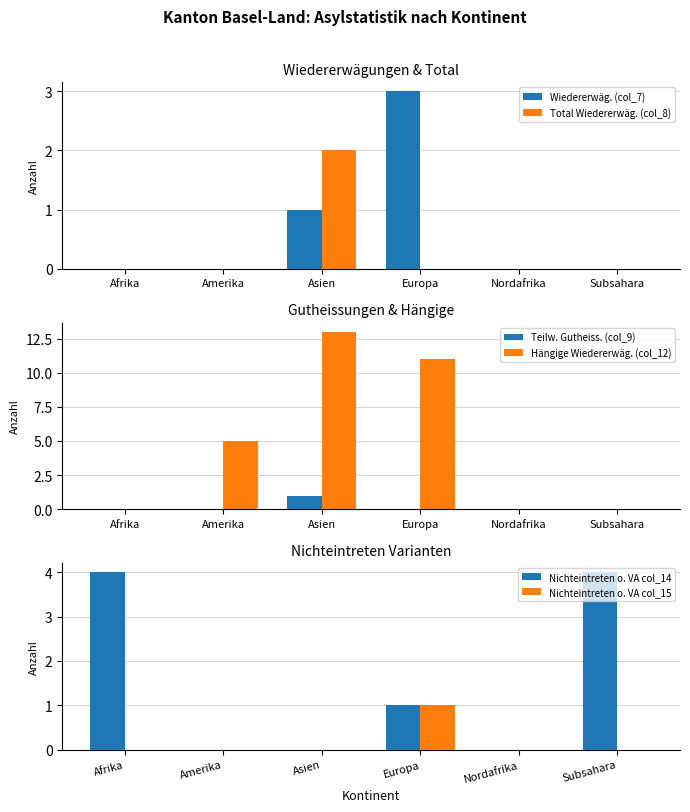

What is the difference between the maximum and minimum values in the Total Wiedererwäg. (col_8) series?

2